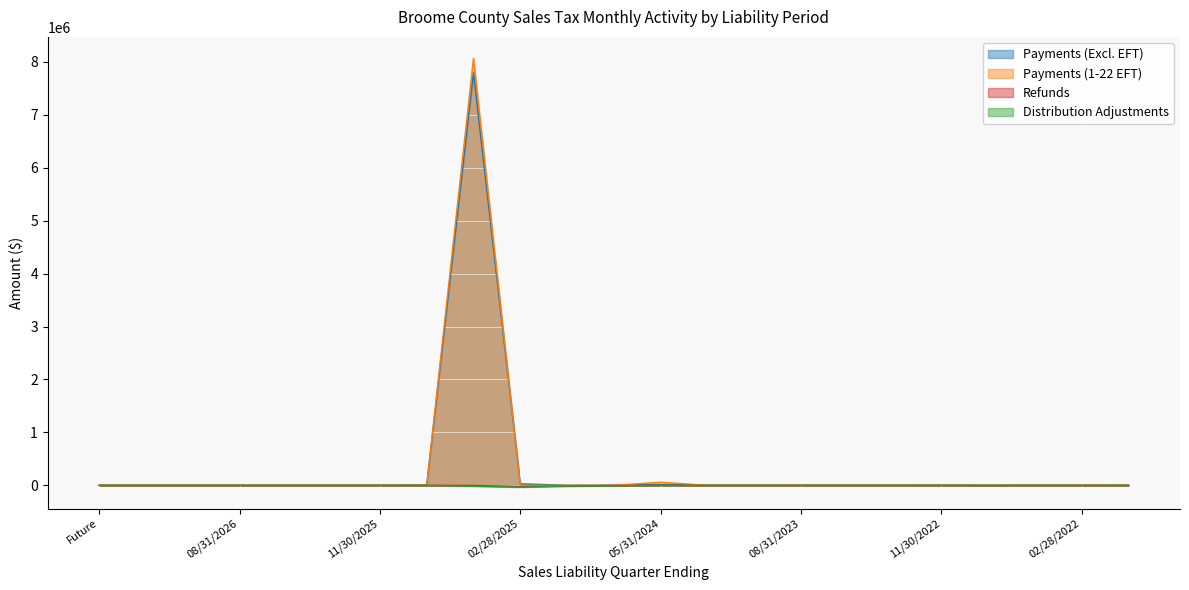

In Refunds, how many points are lower than both neighbors (excluding endpoints)?

5